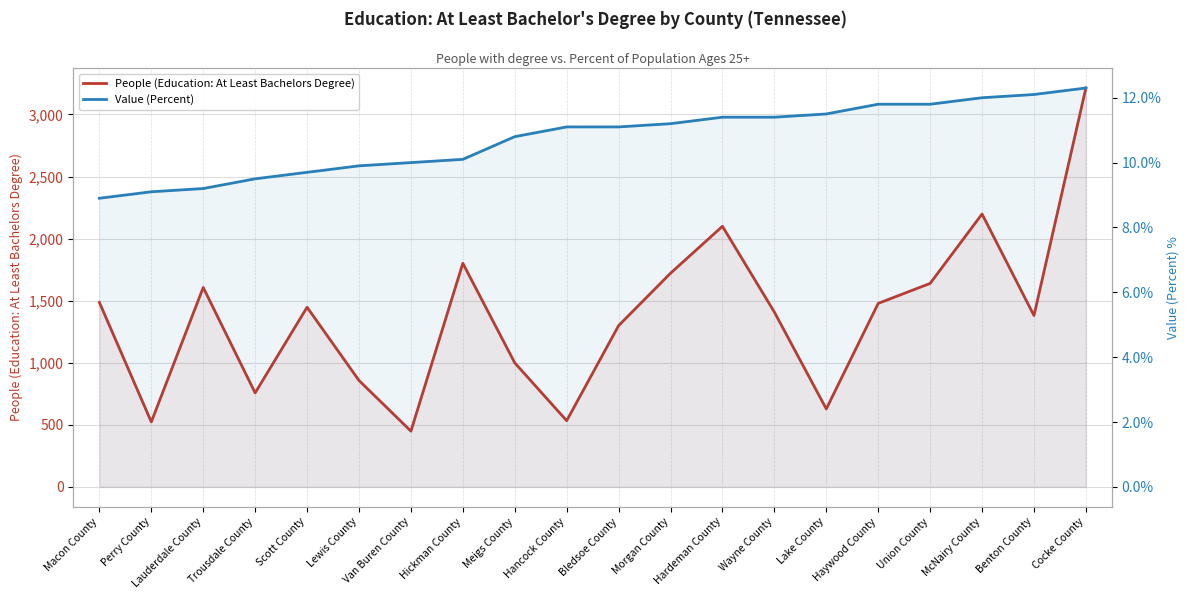

What is the sum of the Value (Percent) values at Cocke County and Hancock County?

23.4